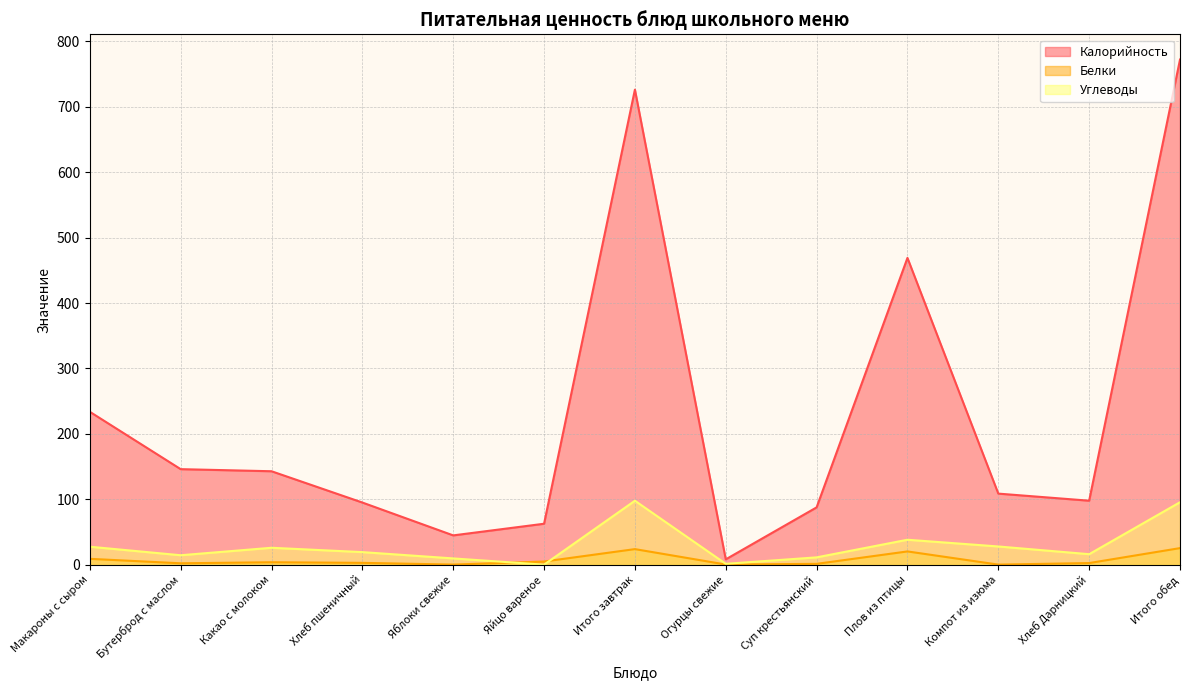

What is the greatest value displayed?

772.0